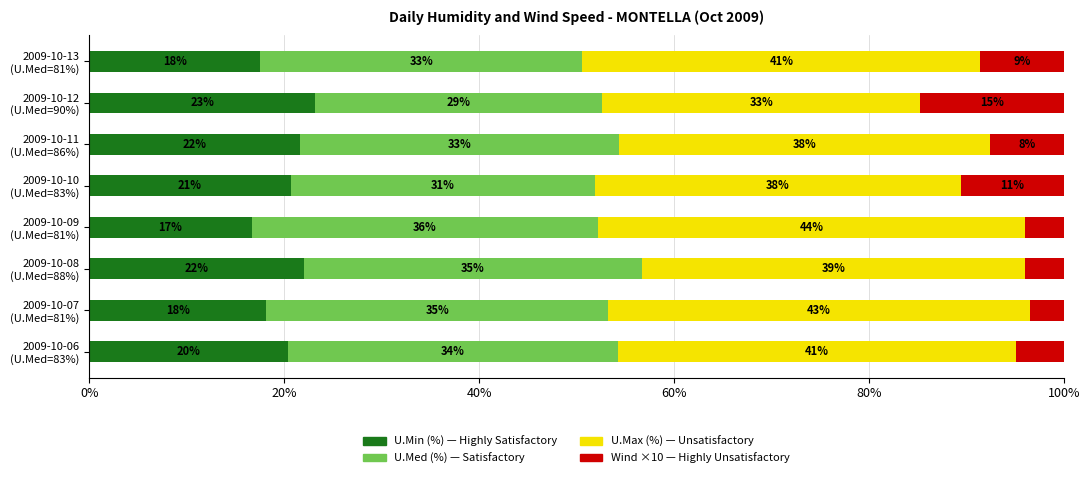

True or false: V.V.M/g (wind) has a value of 5.3 at 2009-10-07 (U.Med=81%).

False